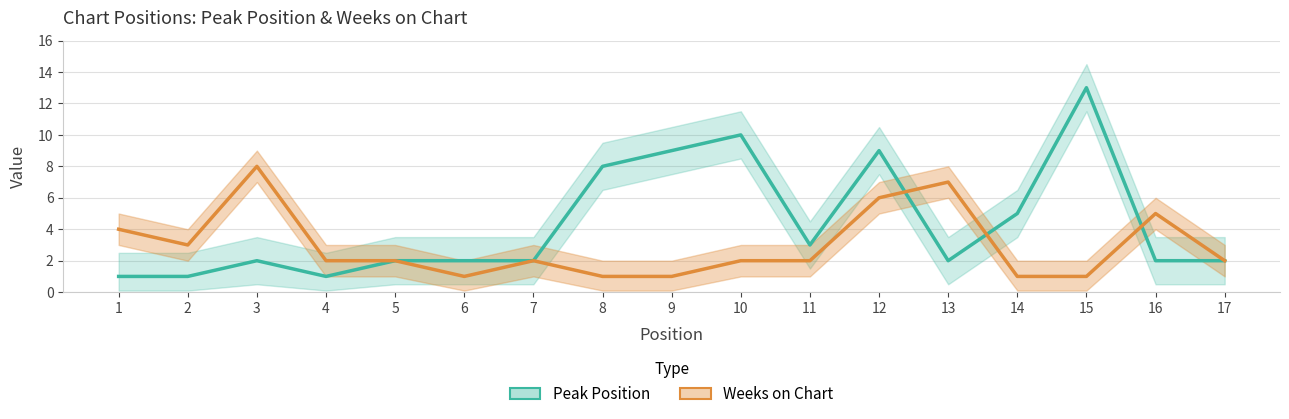

Which label corresponds to the largest value in the chart?

15